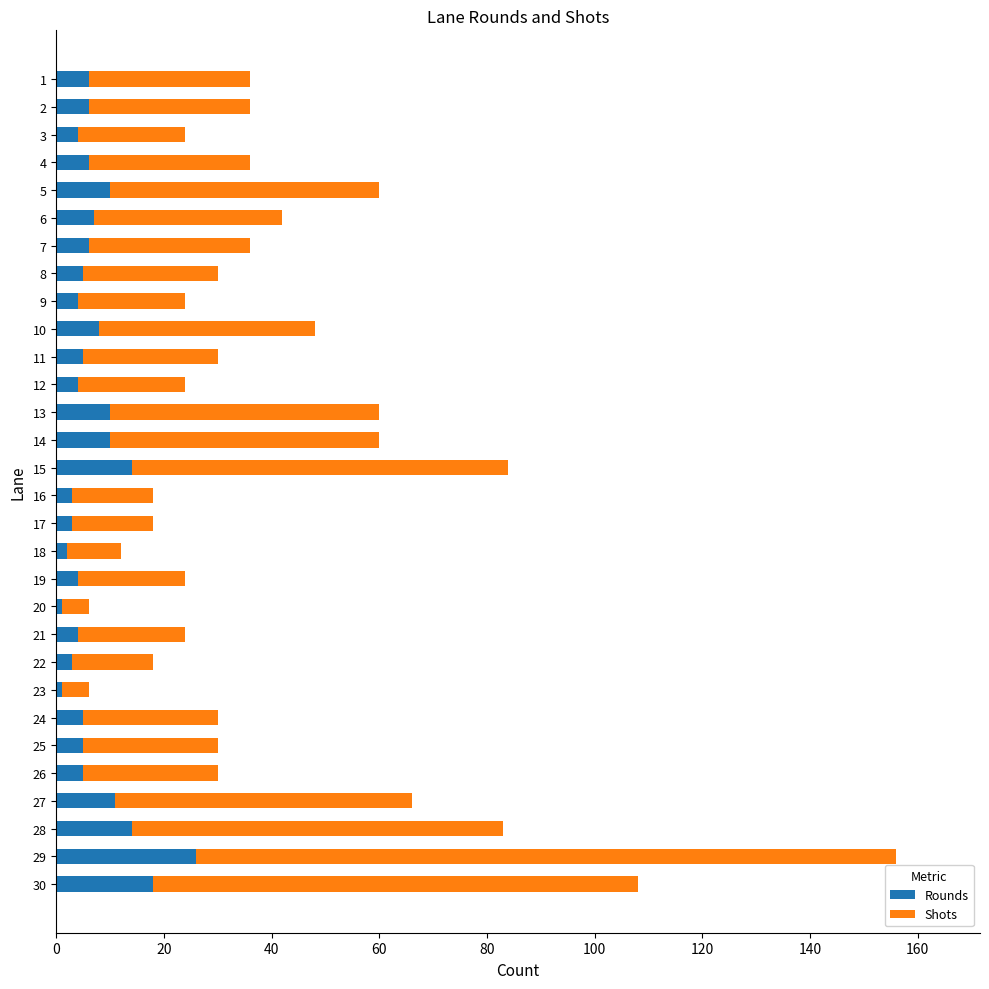

Which category has the highest value in the Rounds series?

29